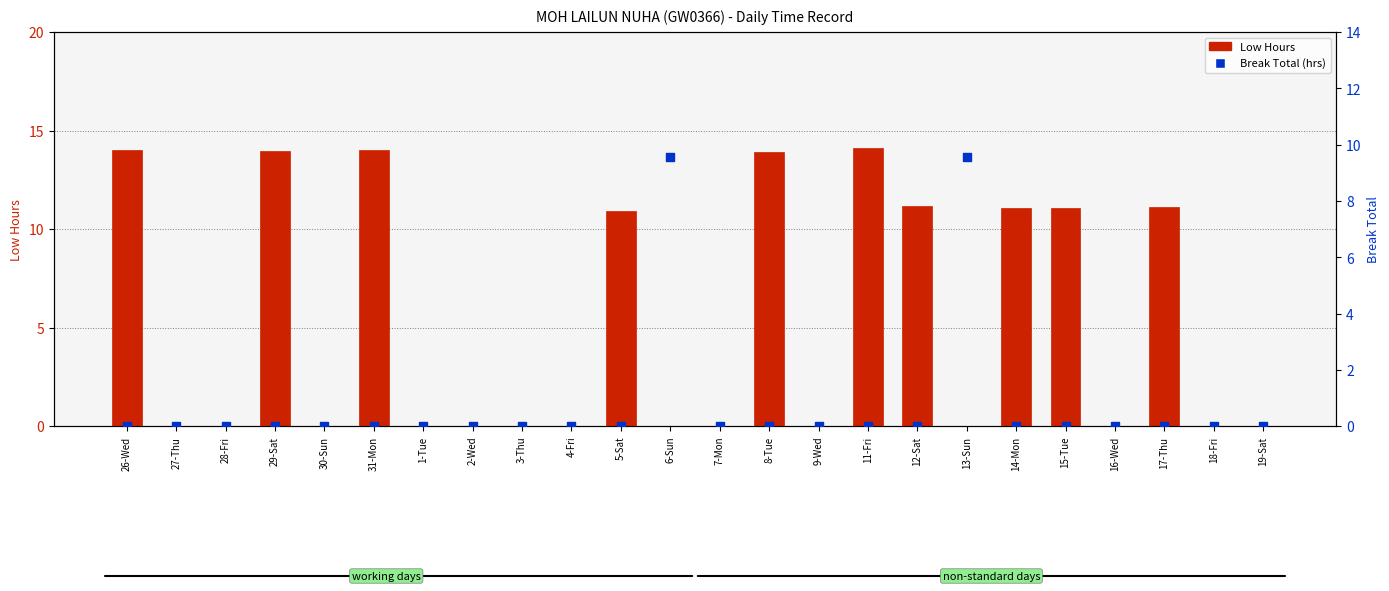

Which series has the largest total across all categories?

Low Hours